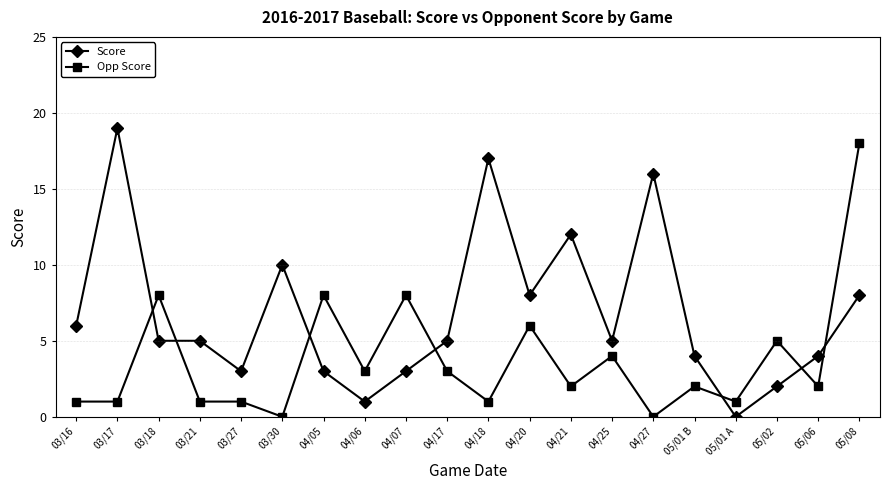

True or false: Opp Score and Score cross at least once.

True